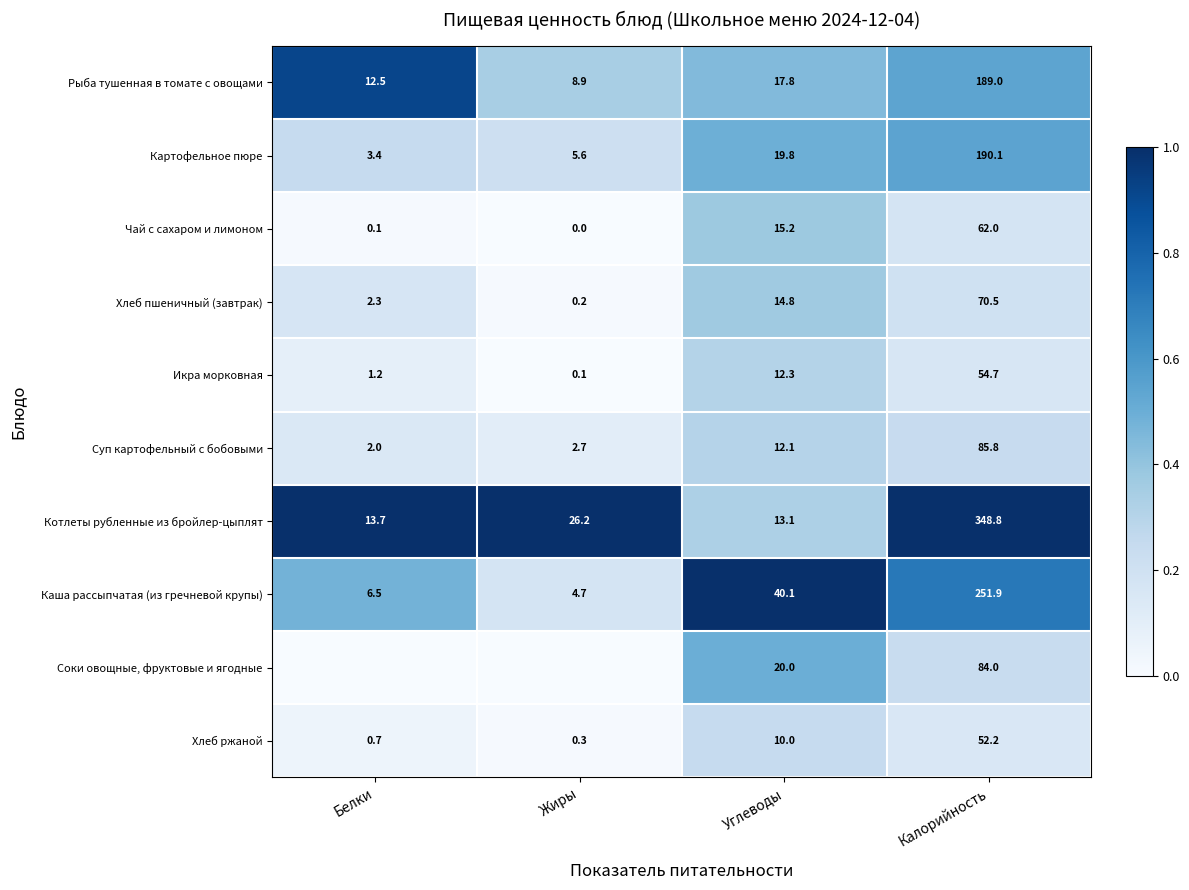

The Каша рассыпчатая (из гречневой крупы) series shows 6.6 at Жиры. True or false?

False